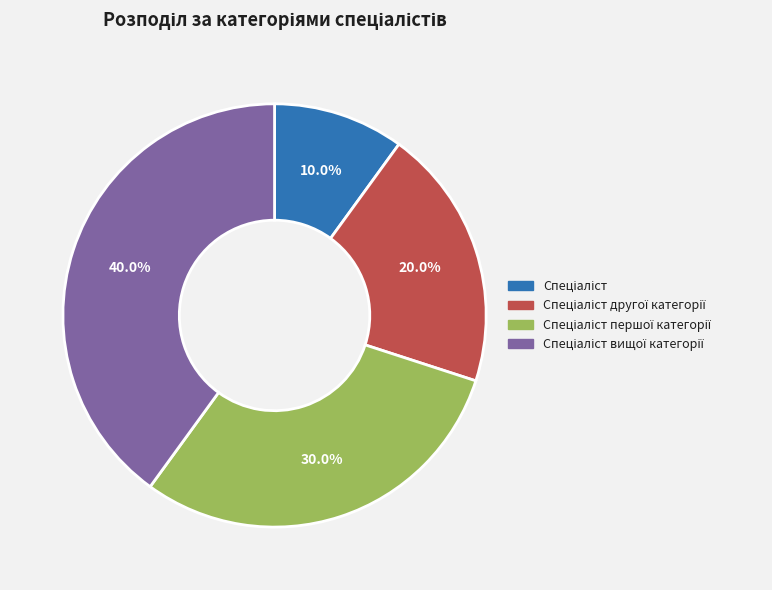

How many slices are in this pie chart?

4